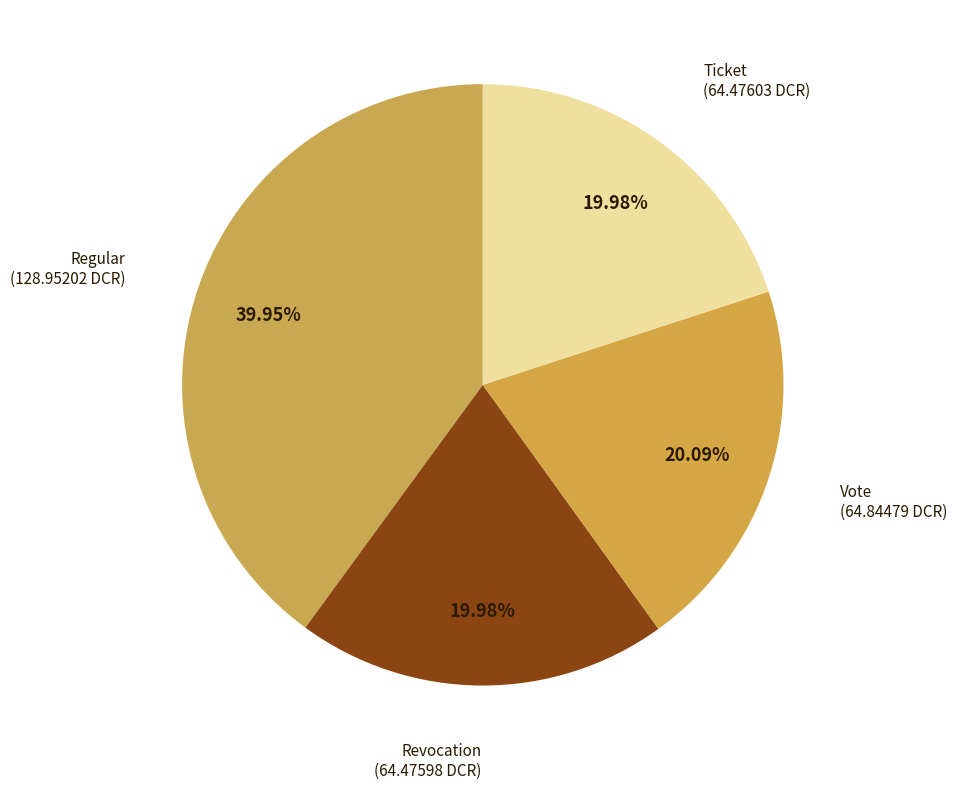

To the nearest percent, what is the difference between the Regular and Revocation slice percentages?

20%